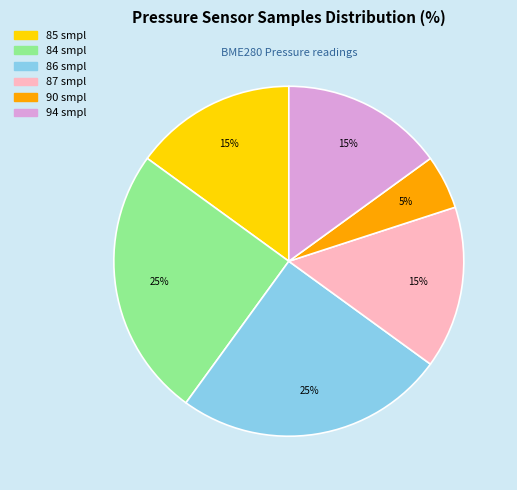

To the nearest percent, what percentage of the pie is 87 smpl?

15%